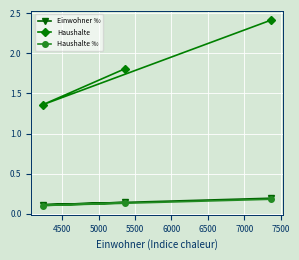

Which series has the widest spread of values?

Haushalte